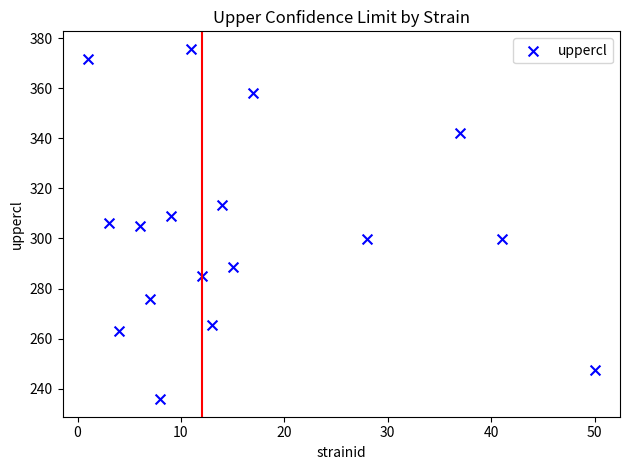

What is the range of Y values (max minus min)?

139.9